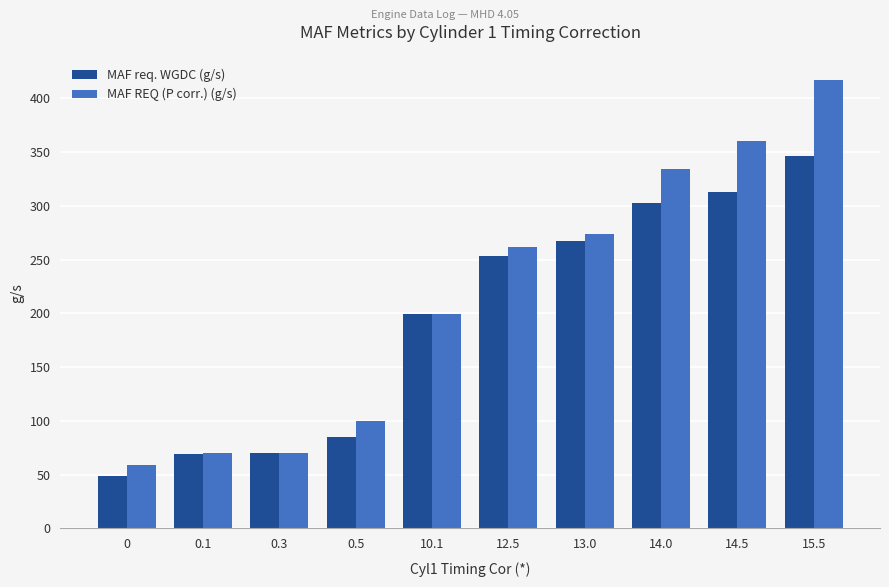

The value of MAF REQ (P corr.) (g/s) at 14.5 is 613.7. True or false?

False